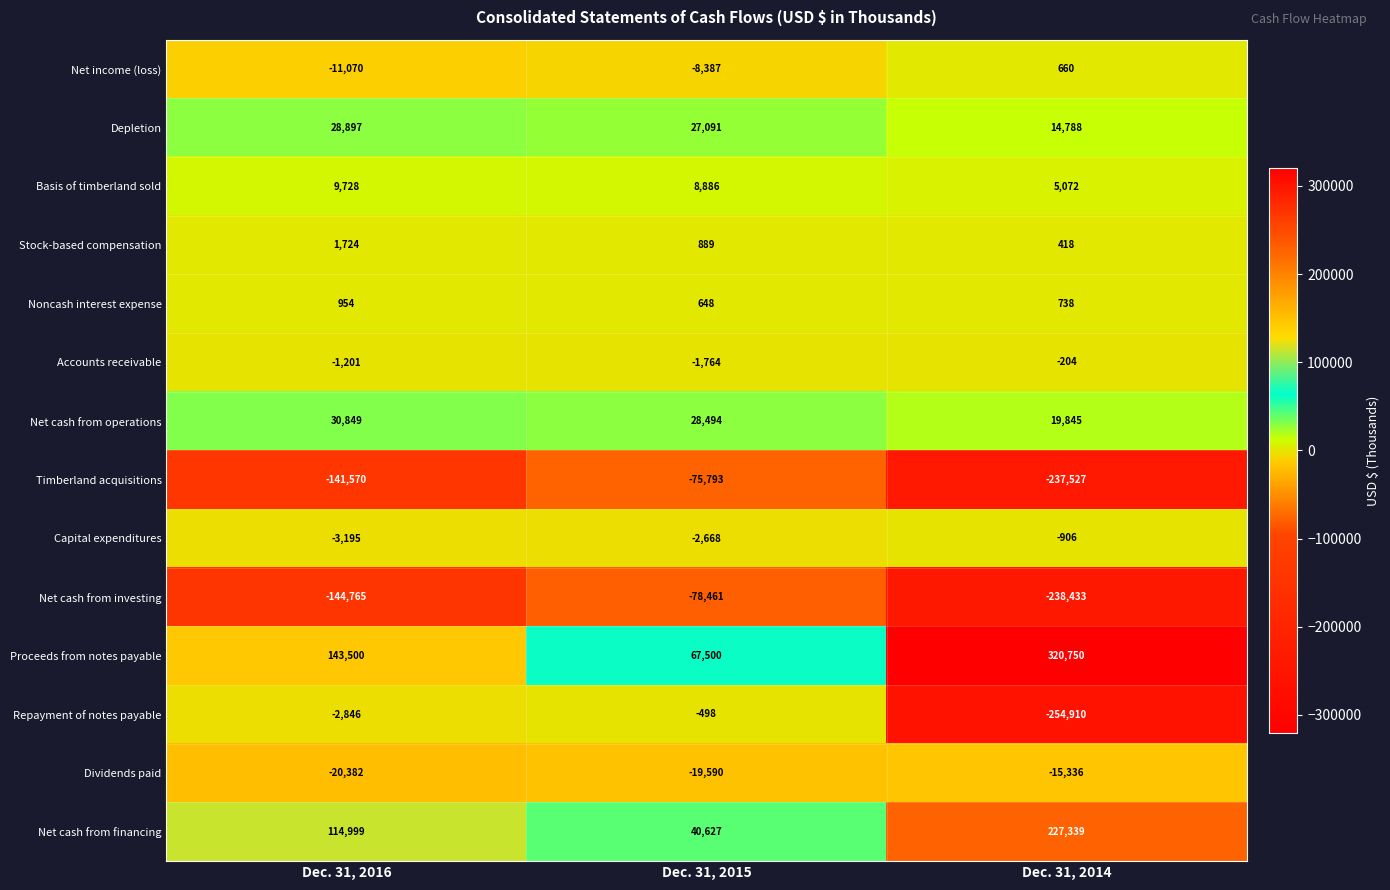

True or false: Stock-based compensation has a value of 889 at Dec. 31, 2015.

True